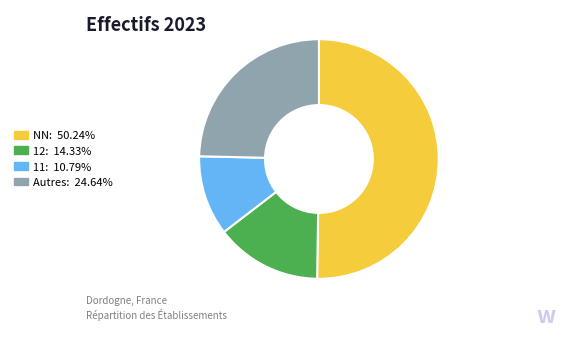

Is the sum of Autres: 24.64% and 12: 14.33% greater than half?

No